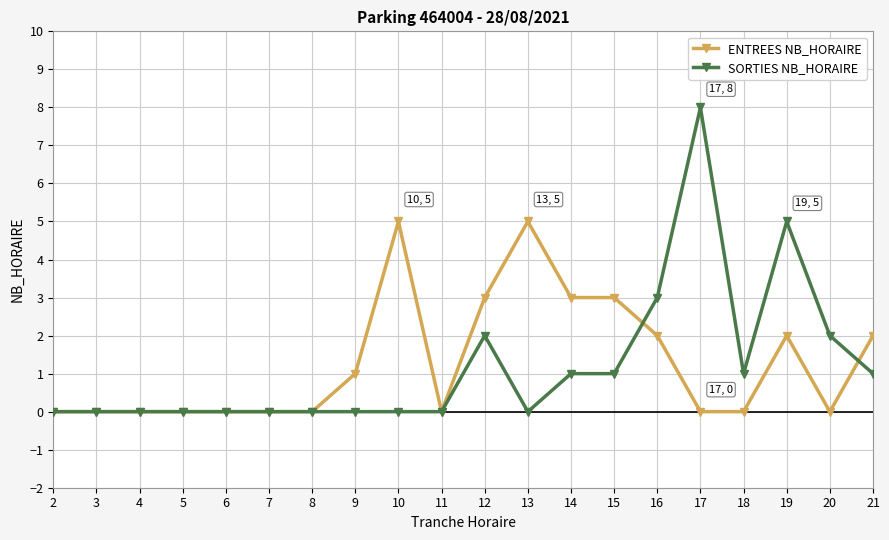

At which label is SORTIES NB_HORAIRE closest to 4?

16